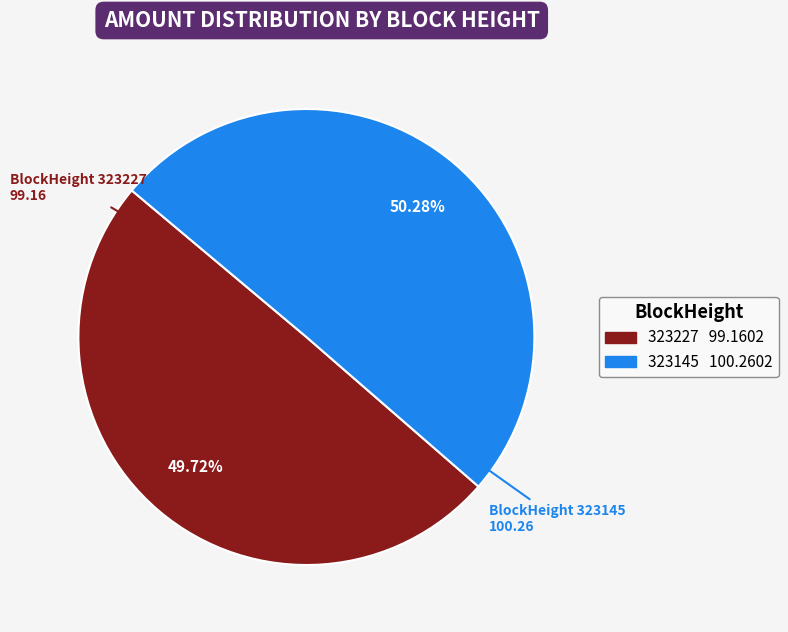

To the nearest percent, what portion does 323145 represent?

50%